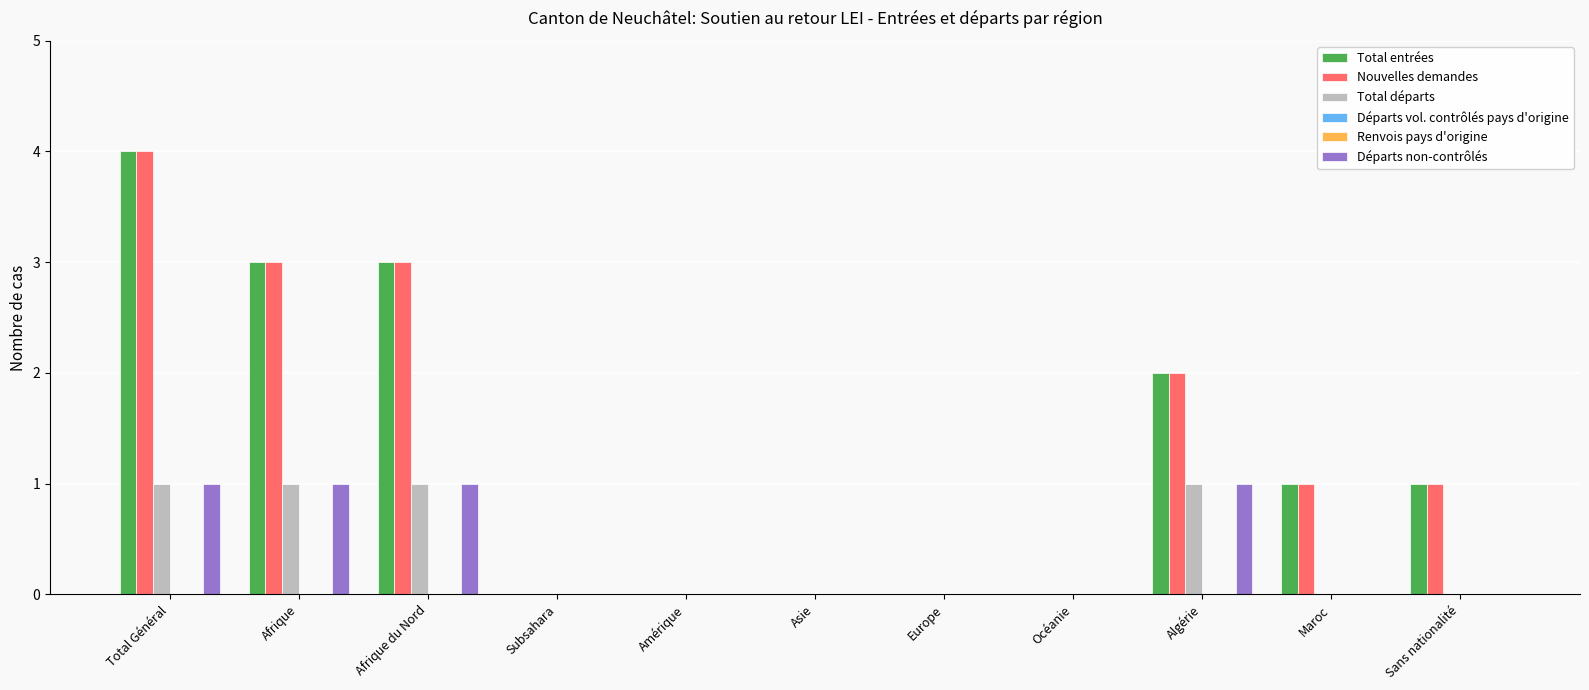

What is the sum of all Total départs values?

4